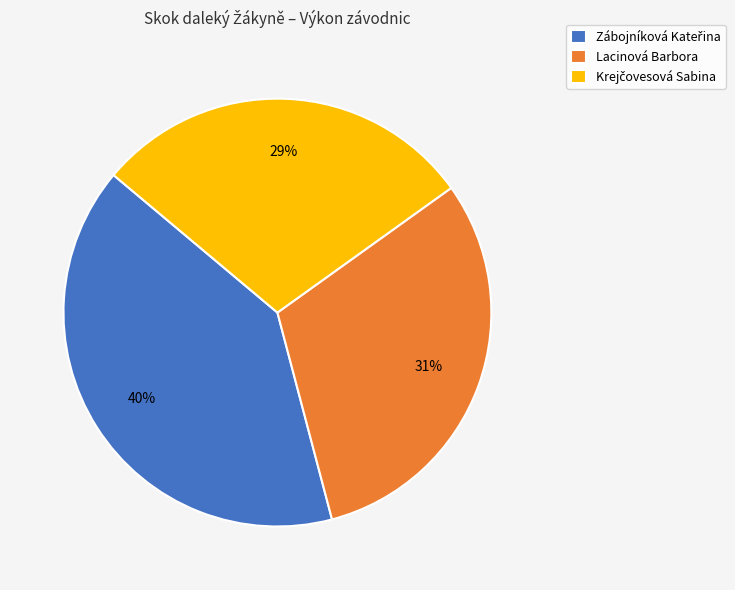

To the nearest percent, what is the difference between the largest and smallest slice percentages?

11%